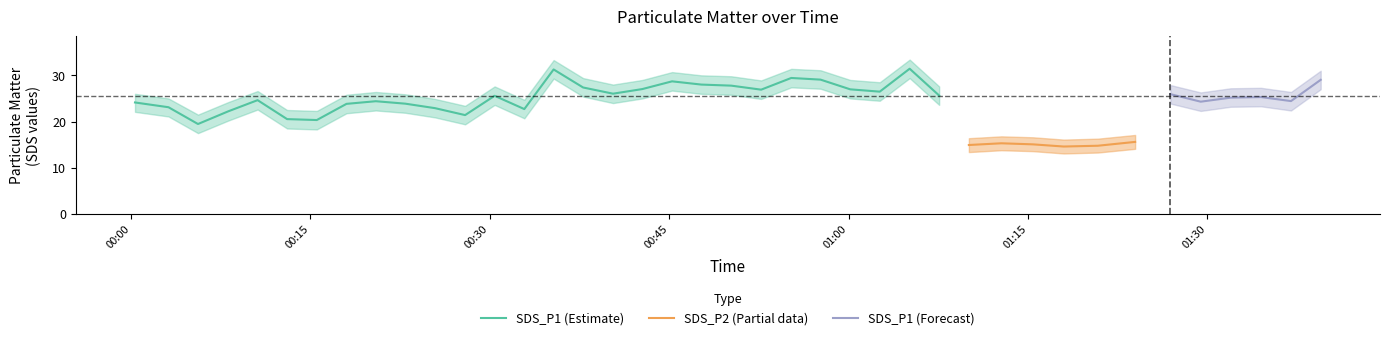

What is the highest value of the SDS_P1 (Estimate) series?

31.4